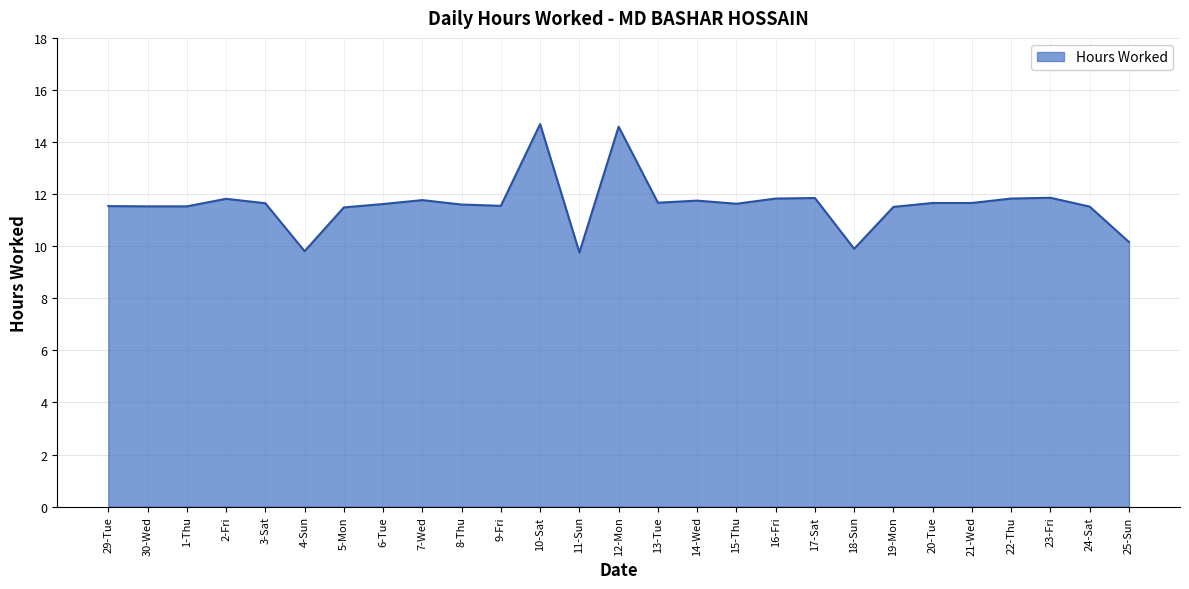

What is the smallest value displayed?

9.8